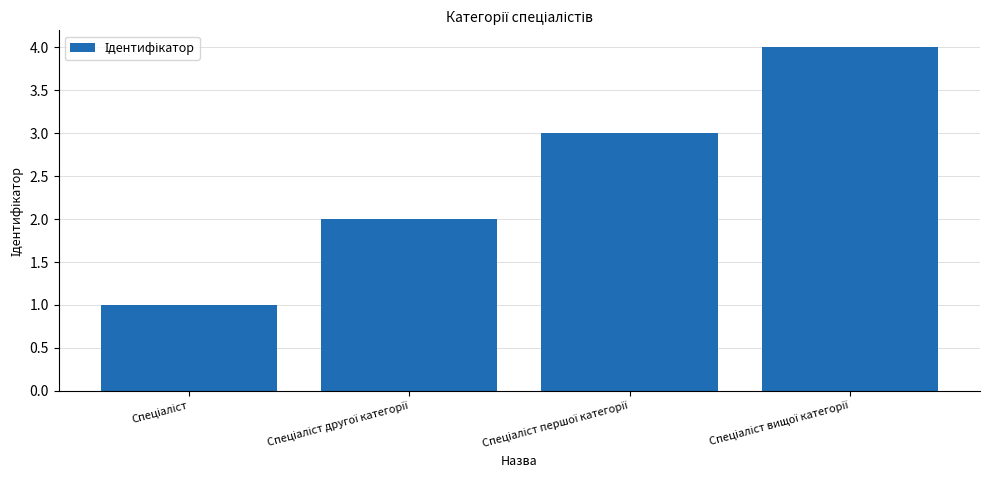

What is the difference between the maximum and minimum values?

3